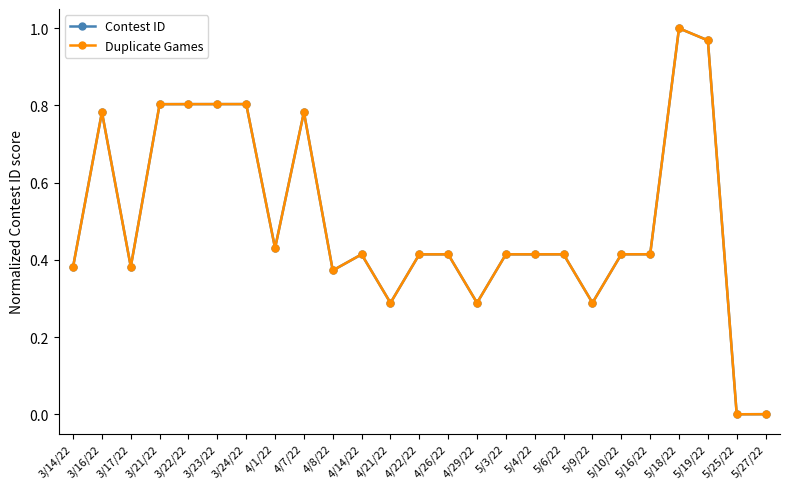

What position from the left is 3/14/22?

1